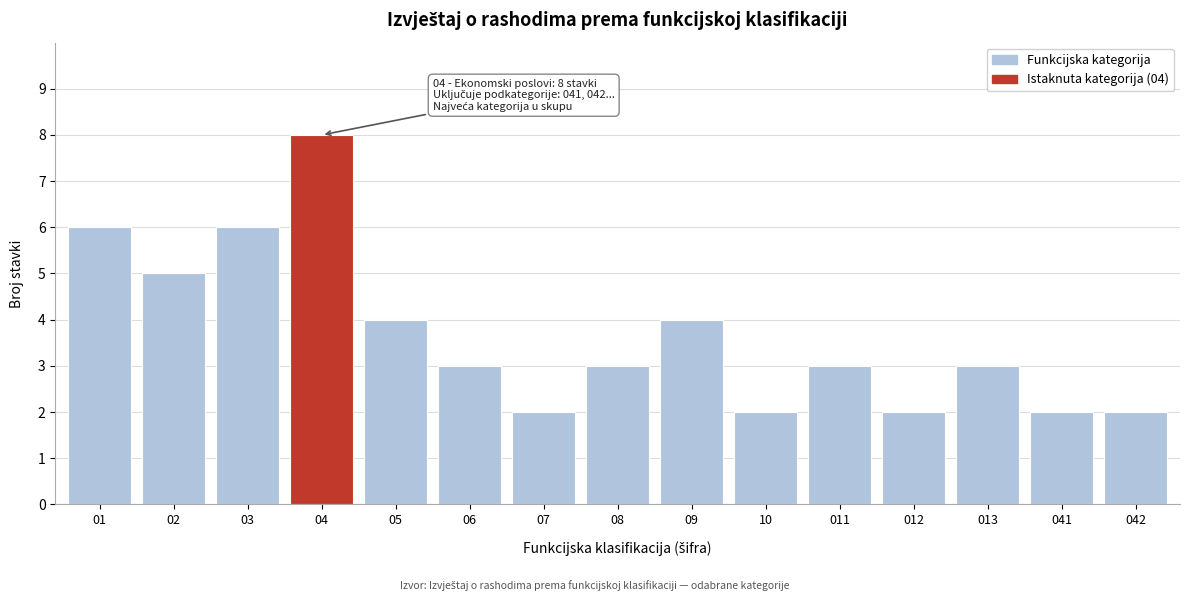

Reading left to right, transcribe all the data shown in this chart.

6	5	6	8	4	3	2	3	4	2	3	2	3	2	2